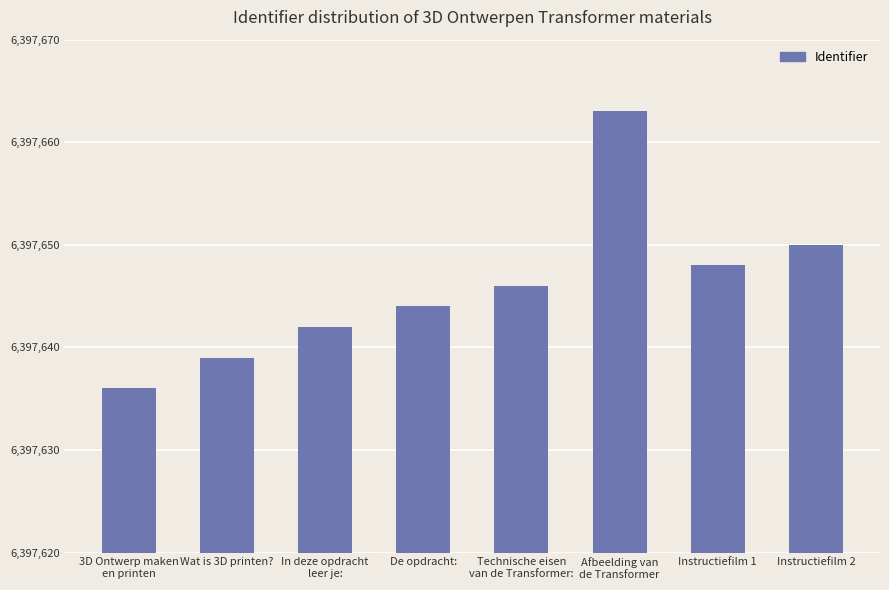

What is the sum of the values at 3D Ontwerp maken
en printen and Wat is 3D printen??

12795275